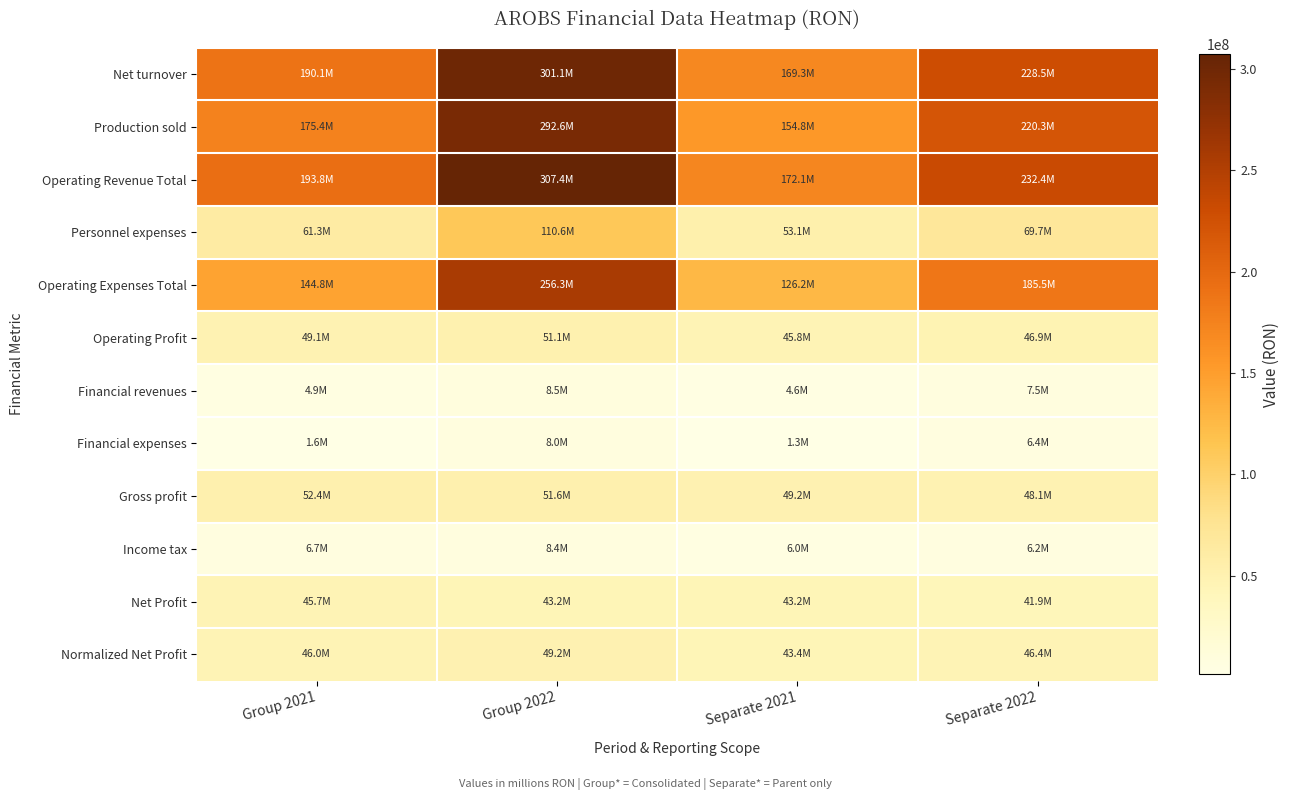

Reading left to right, what are all the values shown in this chart?

Net turnover: Group 2021=190066243	Group 2022=301082813	Separate 2021=169336118	Separate 2022=228531259
Production sold: Group 2021=175439437	Group 2022=292594381	Separate 2021=154803315	Separate 2022=220257972
Operating Revenue Total: Group 2021=193842193	Group 2022=307395215	Separate 2021=172053933	Separate 2022=232414465
Personnel expenses: Group 2021=61260441	Group 2022=110582971	Separate 2021=53059043	Separate 2022=69680068
Operating Expenses Total: Group 2021=144770335	Group 2022=256254038	Separate 2021=126233290	Separate 2022=185471686
Operating Profit: Group 2021=49071858	Group 2022=51141177	Separate 2021=45820643	Separate 2022=46942779
Financial revenues: Group 2021=4923214	Group 2022=8478094	Separate 2021=4632367	Separate 2022=7541243
Financial expenses: Group 2021=1565056	Group 2022=8038806	Separate 2021=1265181	Separate 2022=6413585
Gross profit: Group 2021=52430016	Group 2022=51580465	Separate 2021=49187829	Separate 2022=48070437
Income tax: Group 2021=6697099	Group 2022=8370470	Separate 2021=5988561	Separate 2022=6171984
Net Profit: Group 2021=45732919	Group 2022=43209995	Separate 2021=43199268	Separate 2022=41898453
Normalized Net Profit: Group 2021=45962042	Group 2022=49248926	Separate 2021=43412372	Separate 2022=46406273